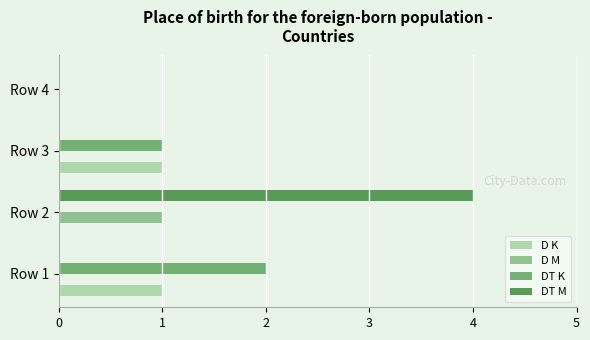

Between Row 1 and Row 3, which series saw the biggest shift?

DT K